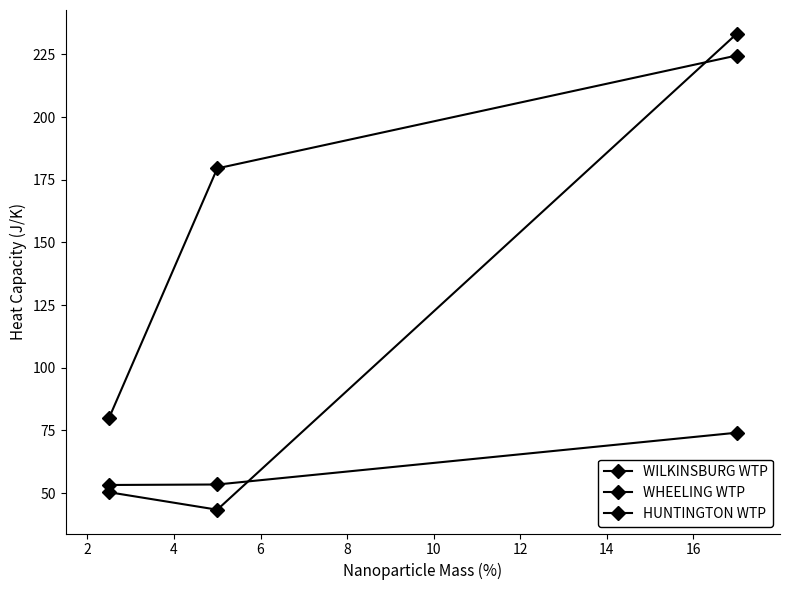

Count the number of categories in the chart.

3